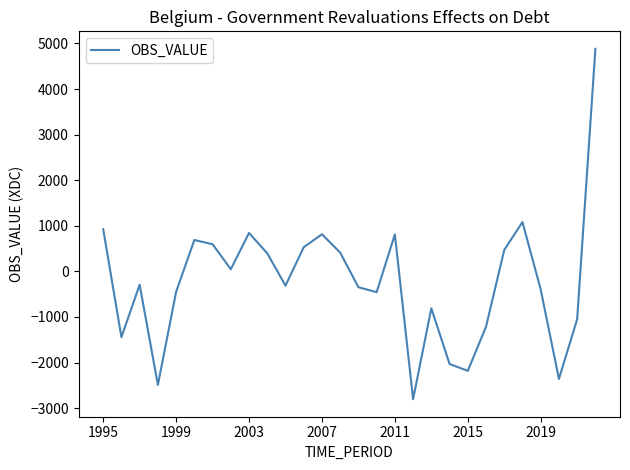

What is the maximum value shown in the chart?

4881.9